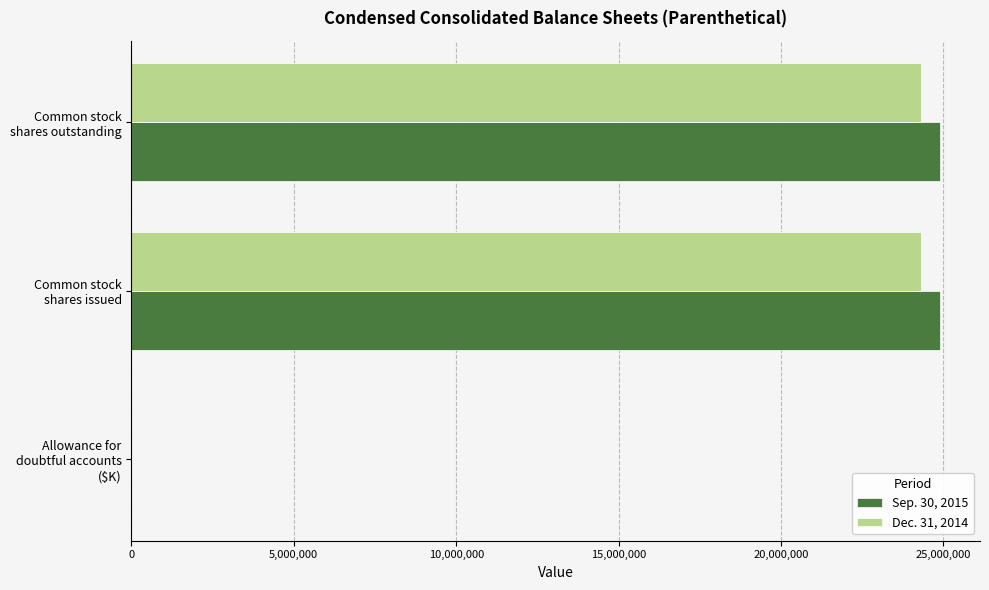

How many Dec. 31, 2014 values are between 2511 and 24322249?

3